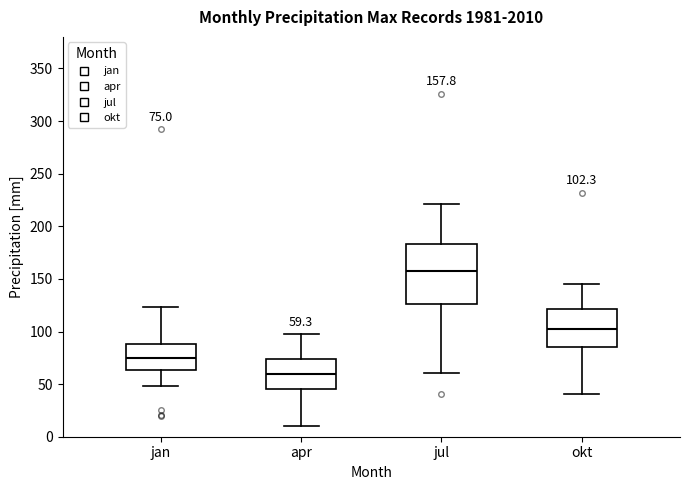

Which box has the highest median line?

jul